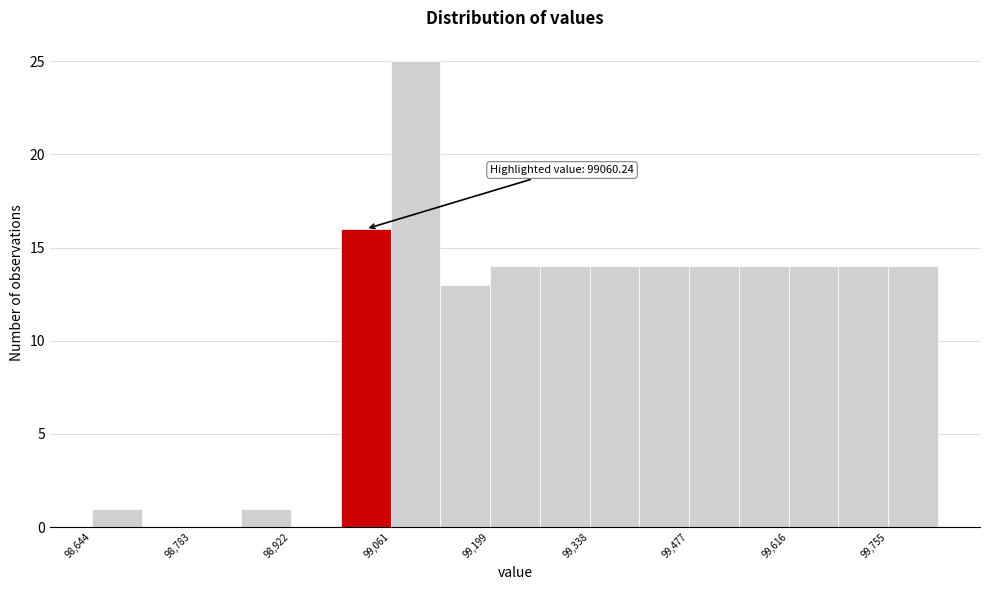

Read against the x-axis, roughly where is the centre of the tallest bar?

99100